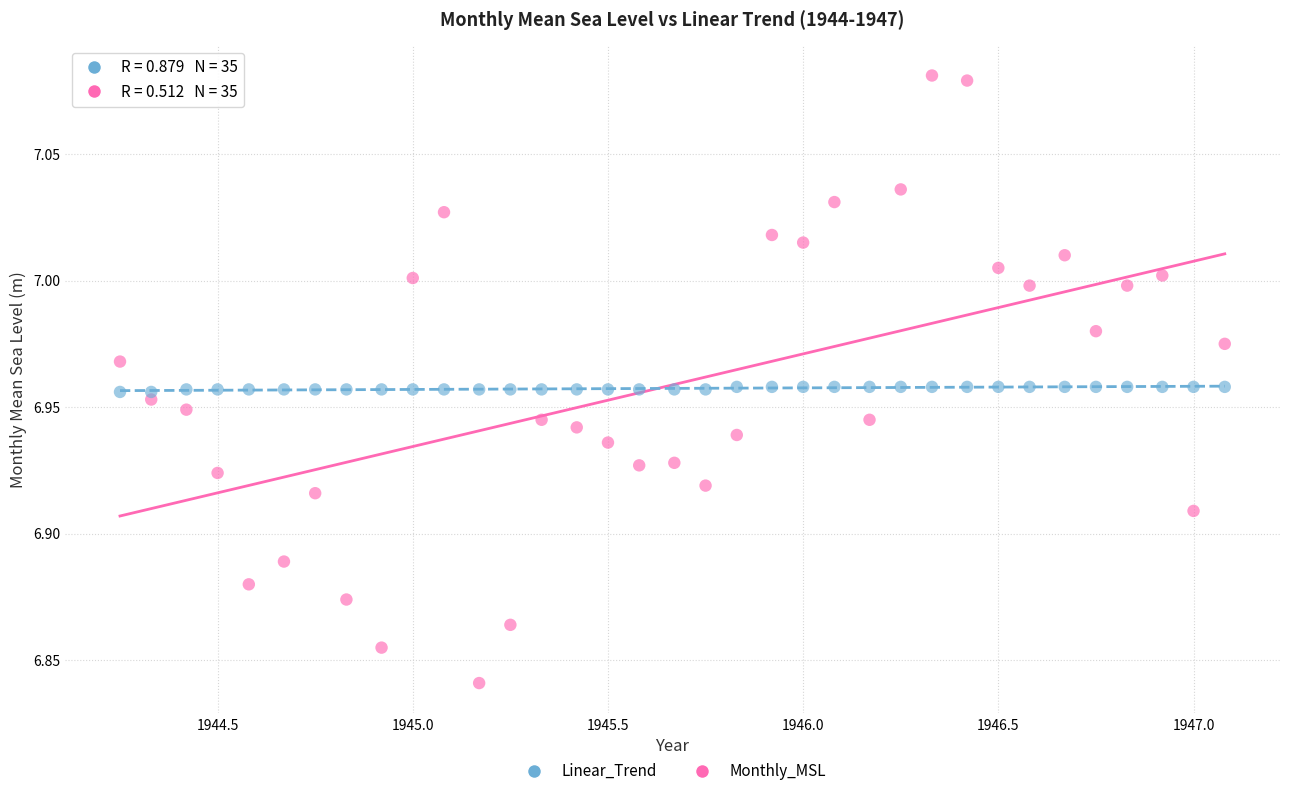

What are all the series names shown in the legend?

Linear_Trend, Monthly_MSL